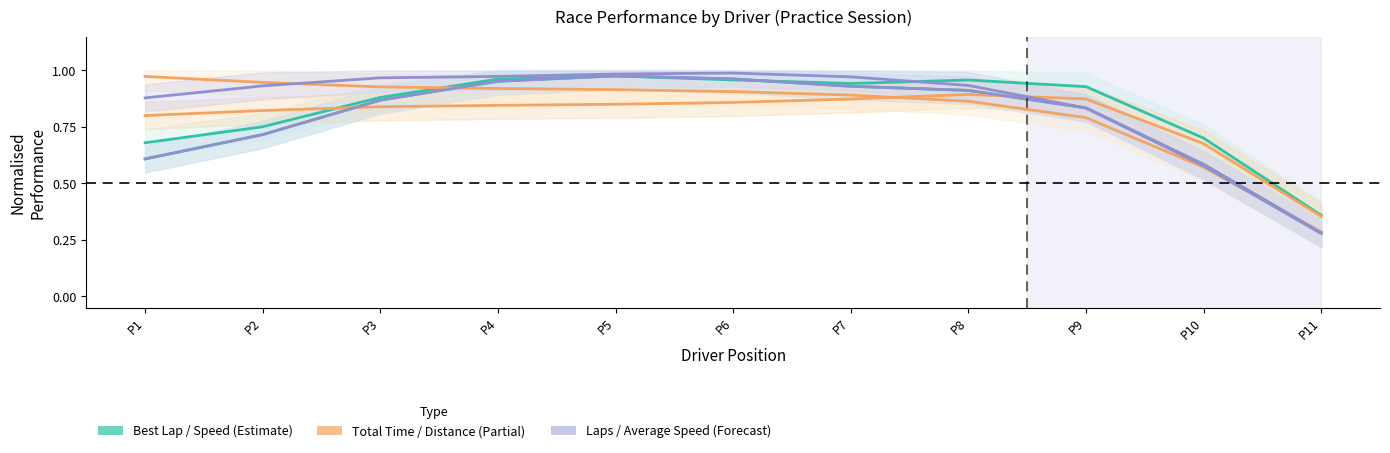

Which series has the largest total across all categories?

Average Speed